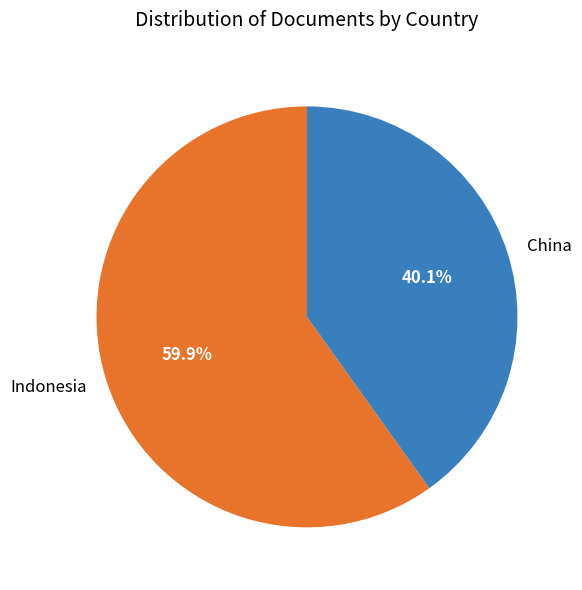

The Indonesia slice represents 49% of the pie. True or false?

False